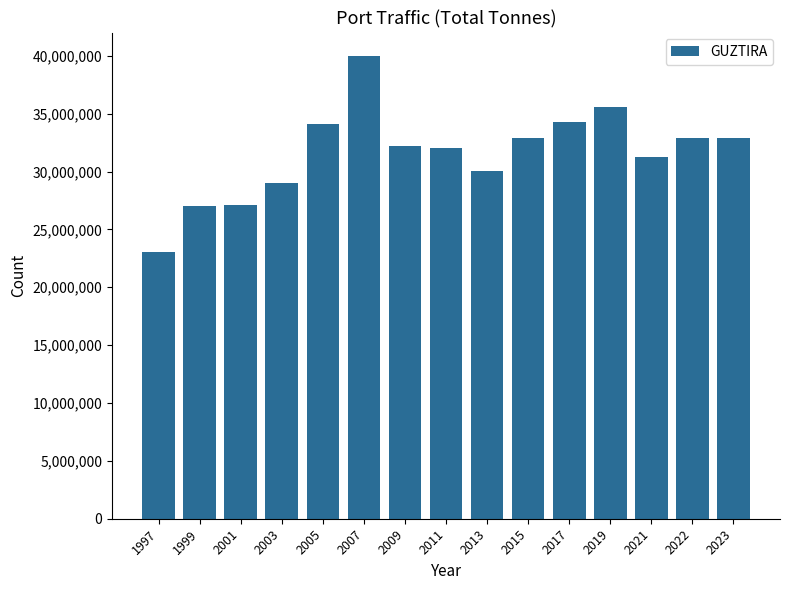

Where does the data first go above 32179929?

2005